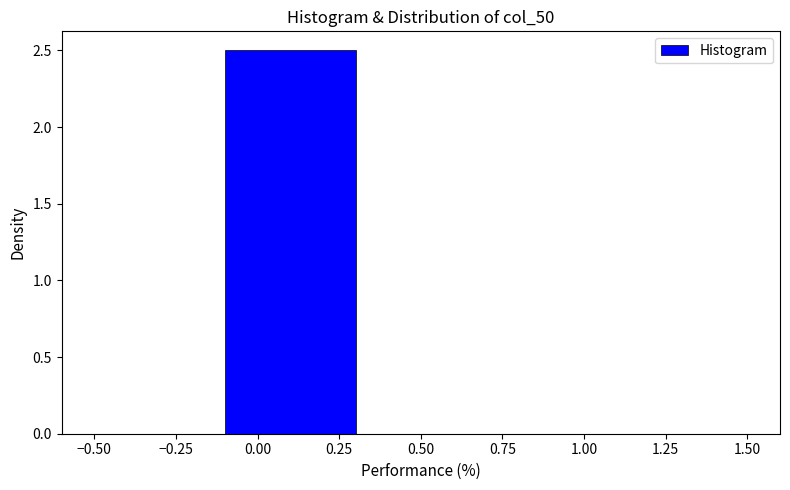

Over which range of the x-axis is the bar tallest?

-0.1 to 0.3